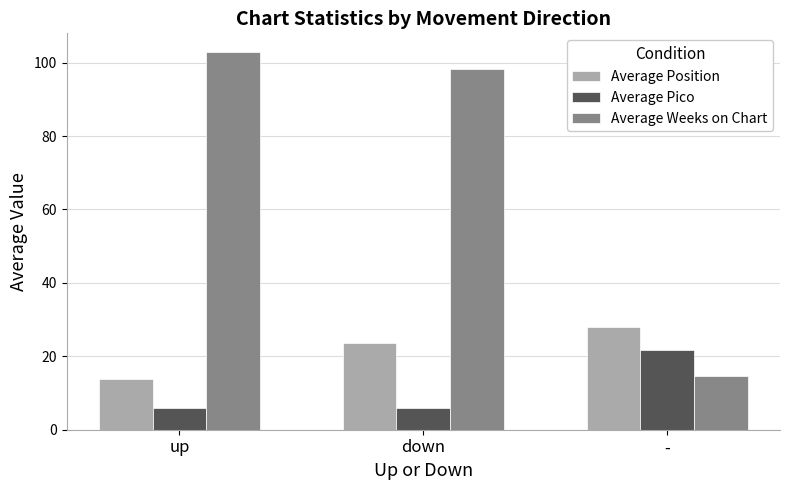

What is the sum of all Average Pico values?

33.5